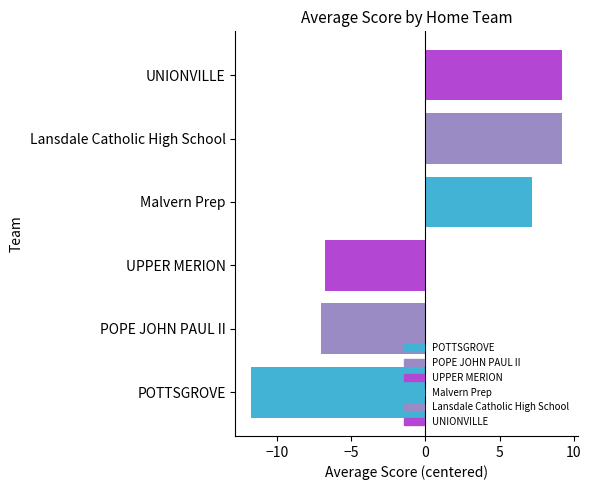

Reading right to left, extract all data points from this chart.

9.2	9.2	7.2	-6.8	-7.1	-11.8